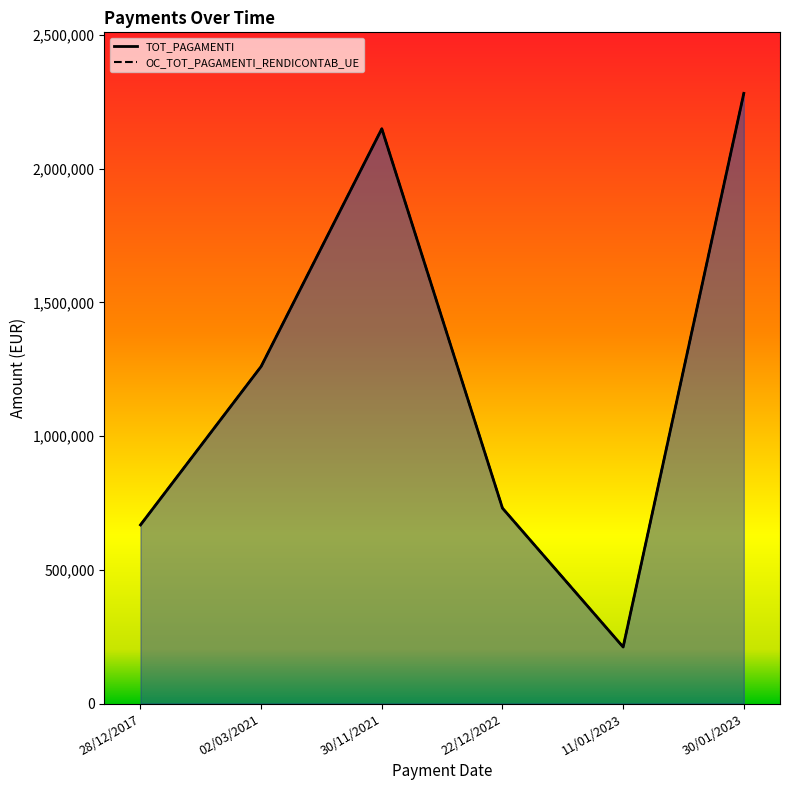

Does the chart have visible grid lines?

No